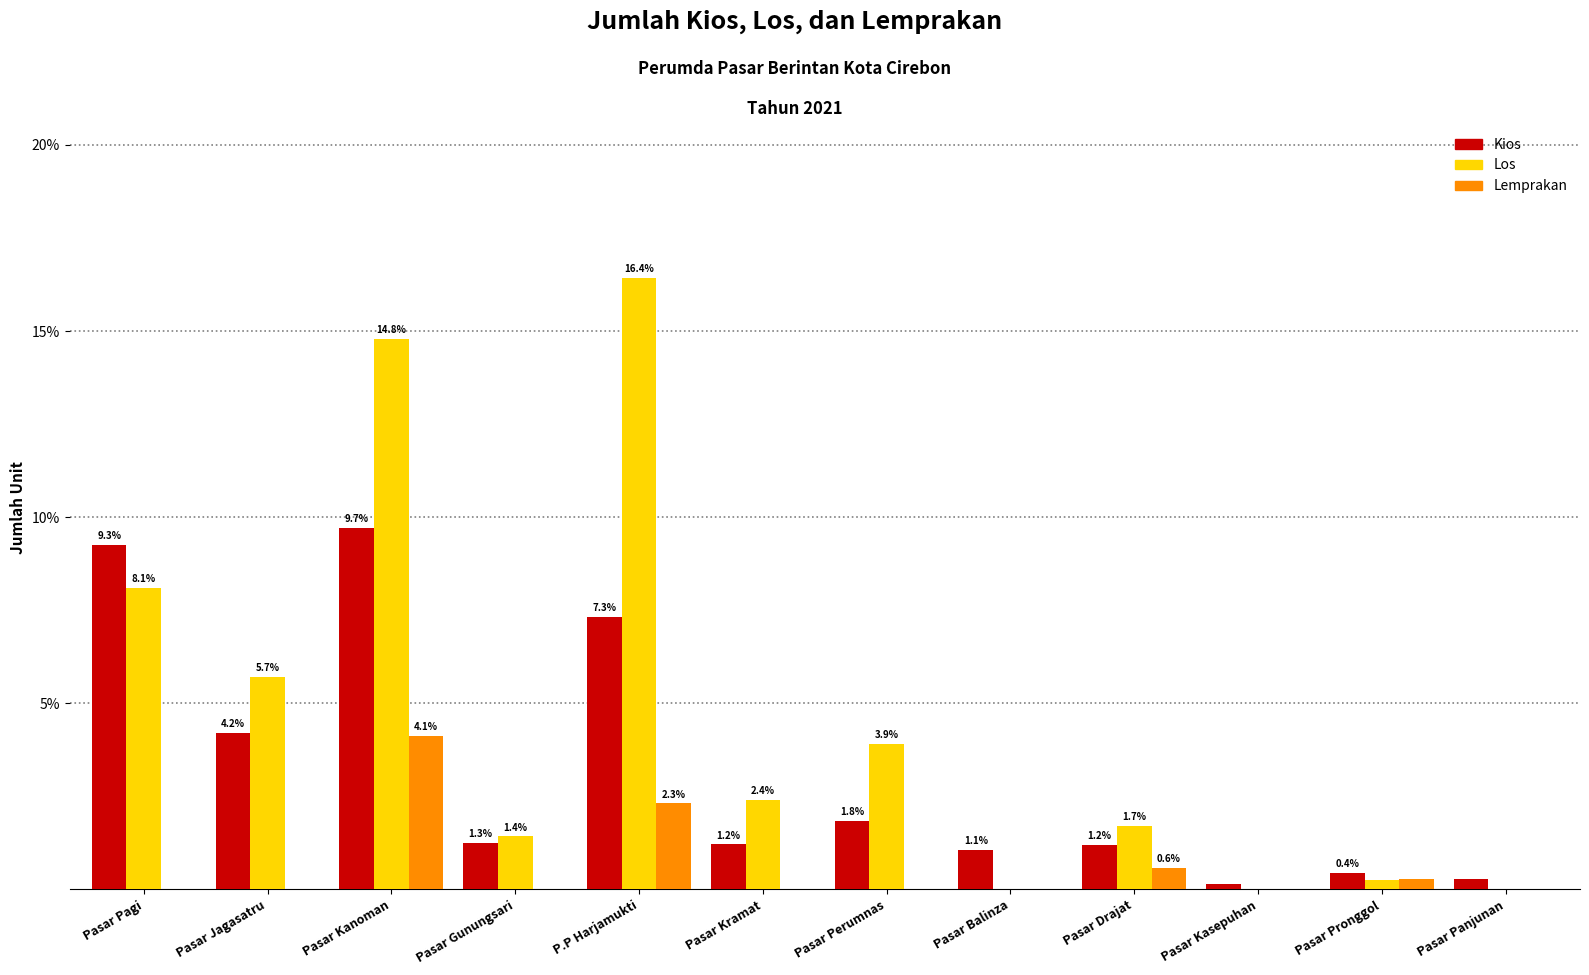

Where does the Los series first go above 2?

Pasar Pagi